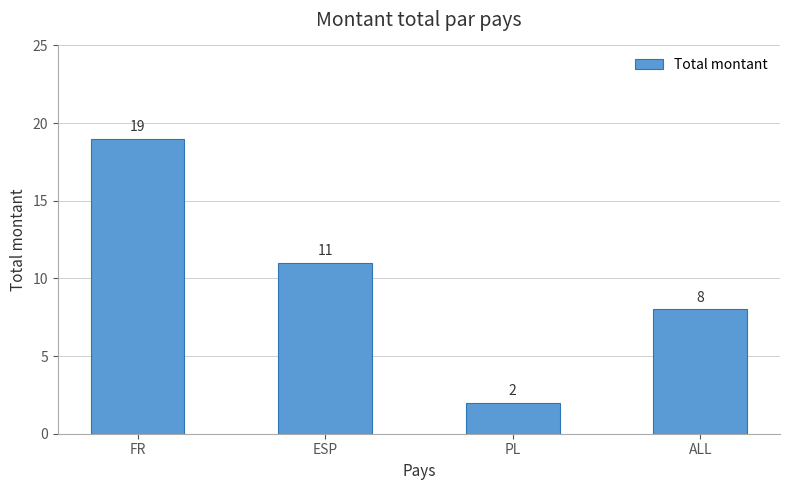

How many values are between 8 and 19?

3